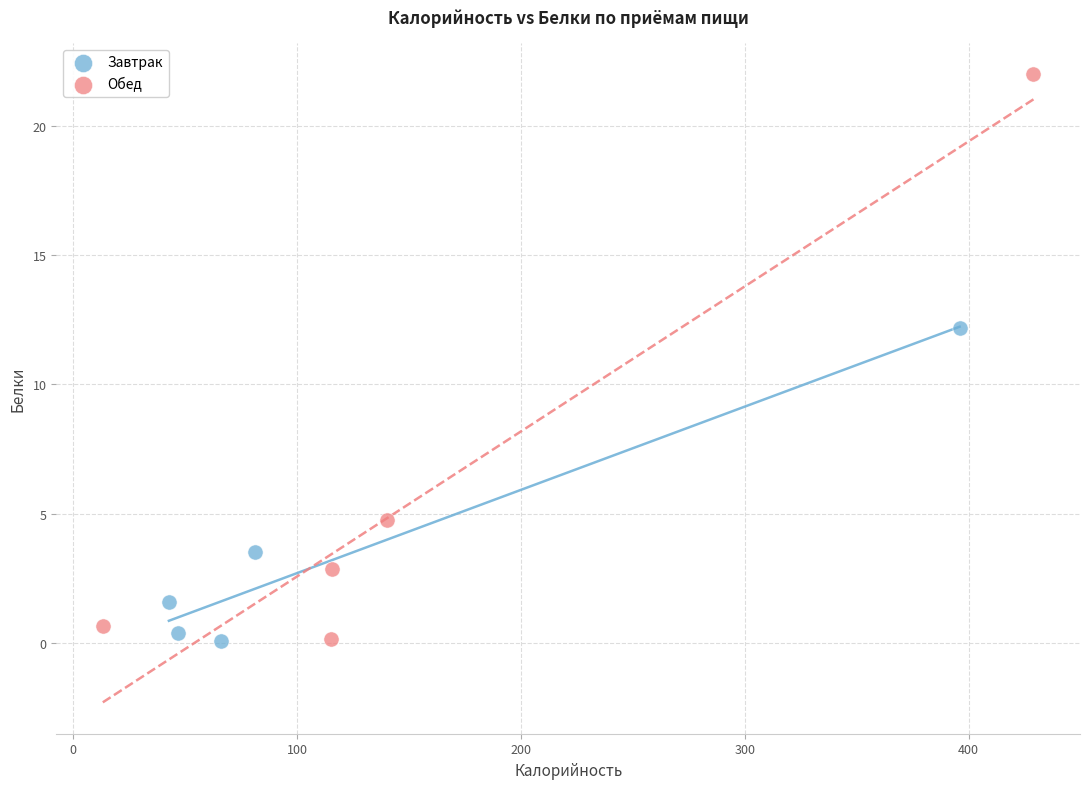

Which series has the largest Y range (max minus min)?

Обед